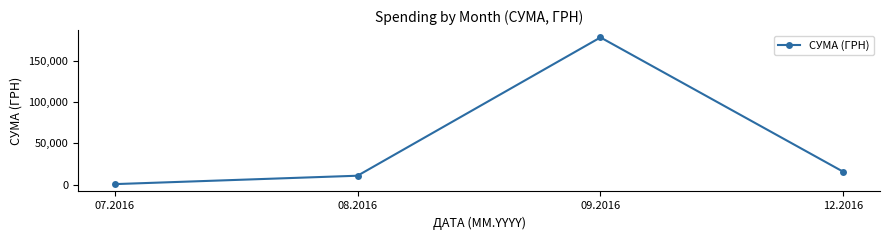

Rank the categories by value from lowest to highest.

07.2016, 08.2016, 12.2016, 09.2016